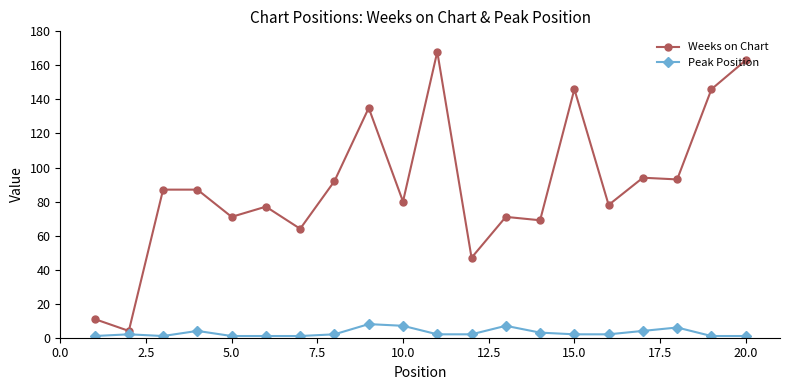

What is the difference between the second highest and minimum values in the Peak Position series?

6